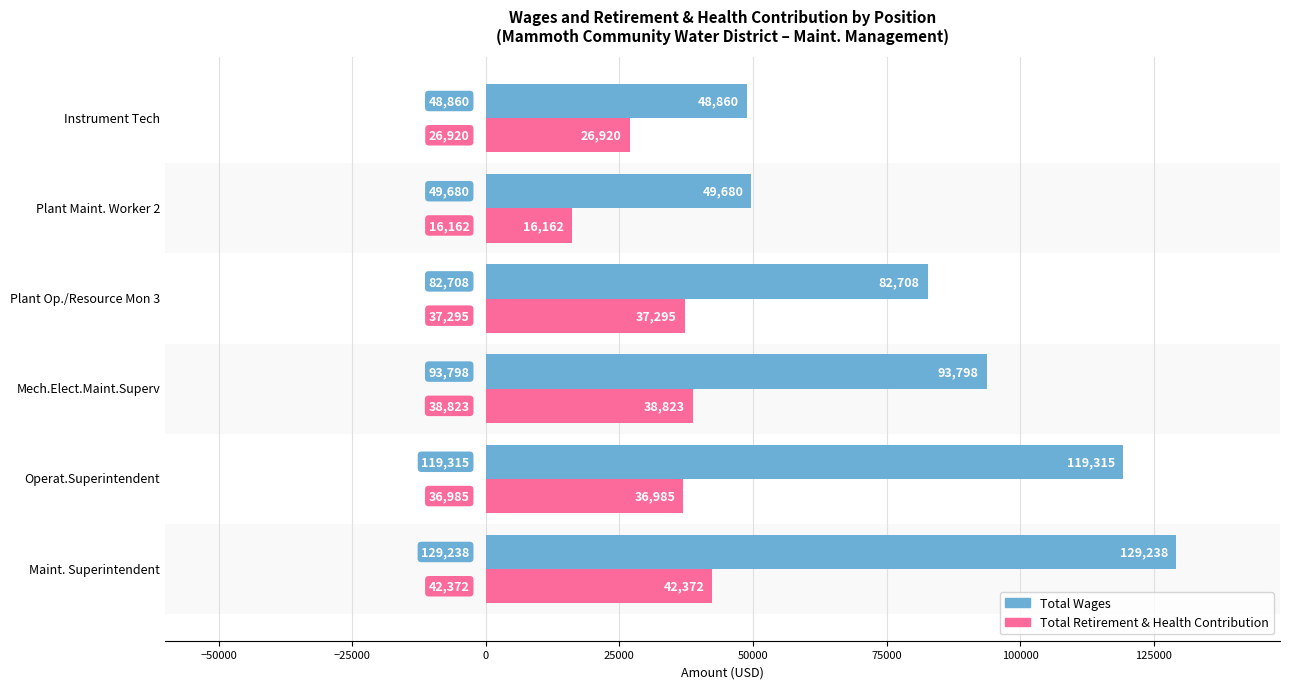

Between Mech.Elect.Maint.Superv and Plant Maint. Worker 2, which series saw the biggest shift?

Total Wages